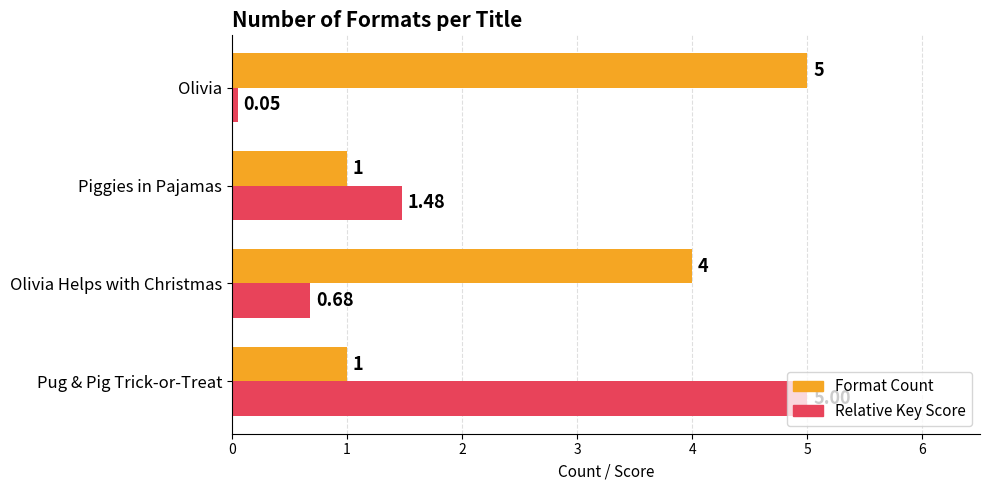

What are all the series names shown in the legend?

Format Count, Relative Key Score